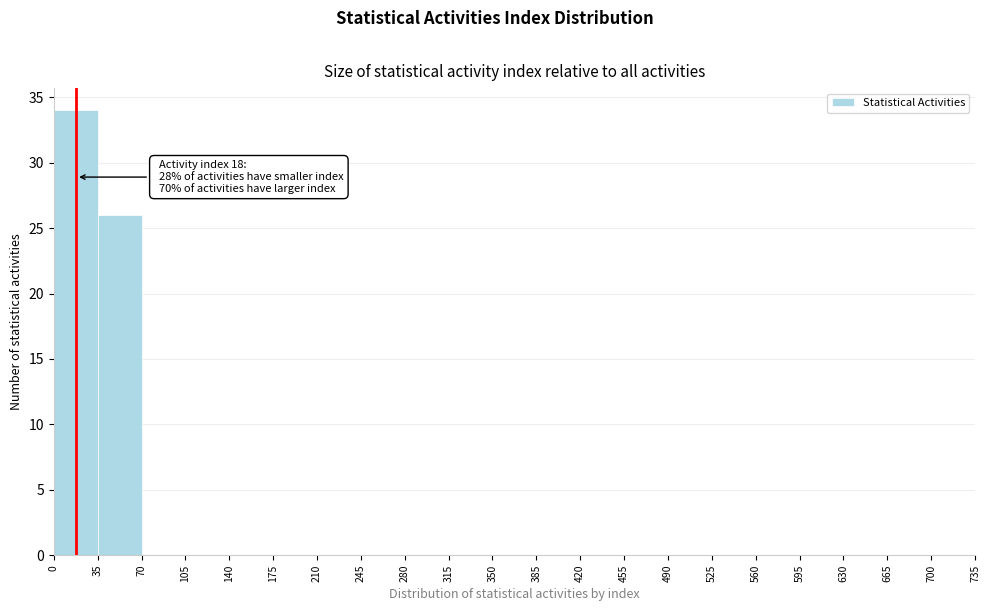

Which range on the x-axis has the tallest bar?

0 to 35